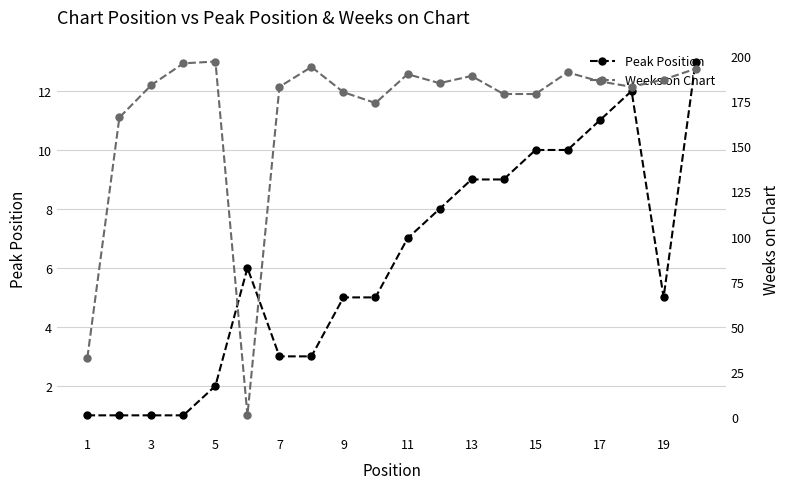

What is the approximate value of Peak Position at 13, to the nearest 5?

10